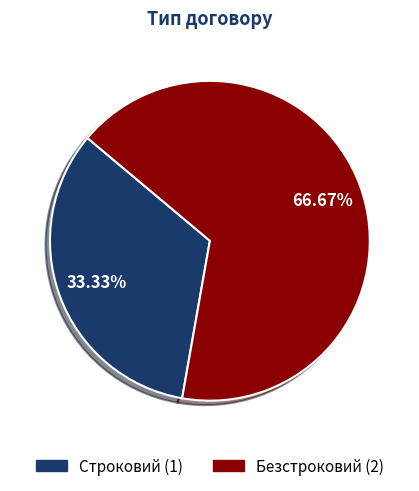

Between Строковий and Безстроковий, which is larger?

Безстроковий